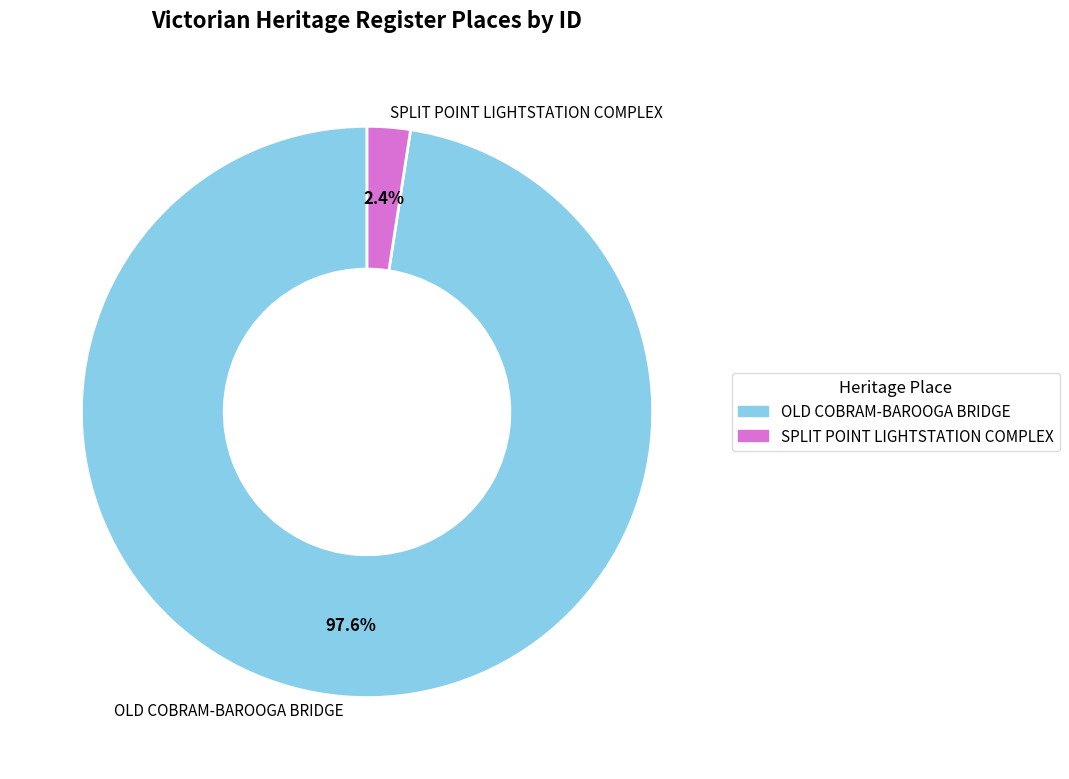

To the nearest percent, what percentage of the pie is OLD COBRAM-BAROOGA BRIDGE?

98%